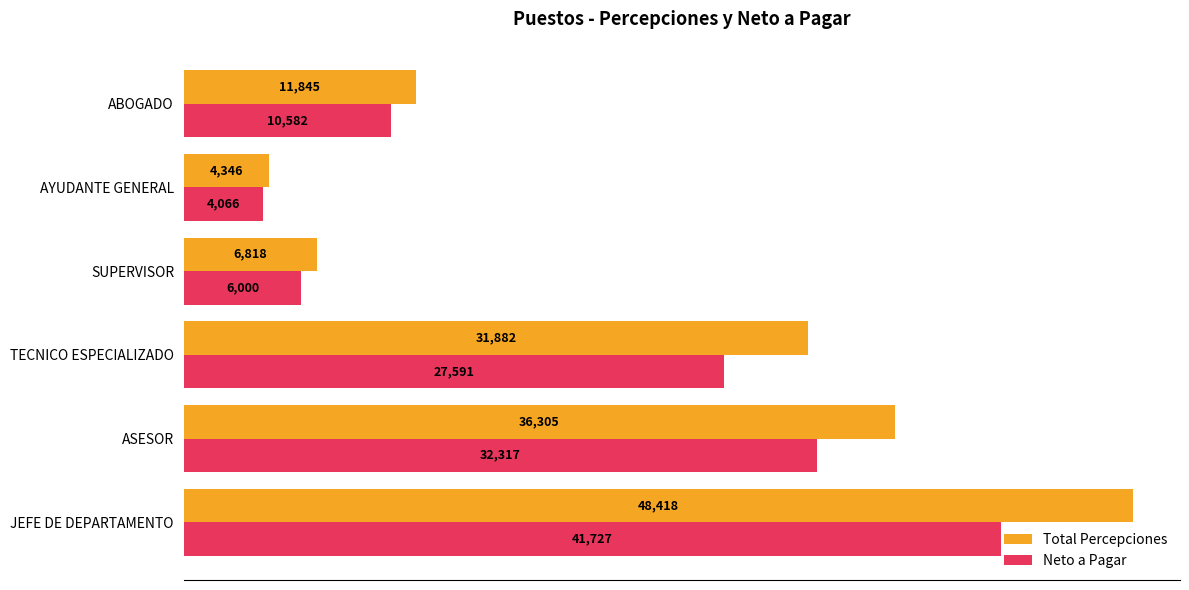

Where is Neto a Pagar nearest to the value 22896?

TECNICO ESPECIALIZADO